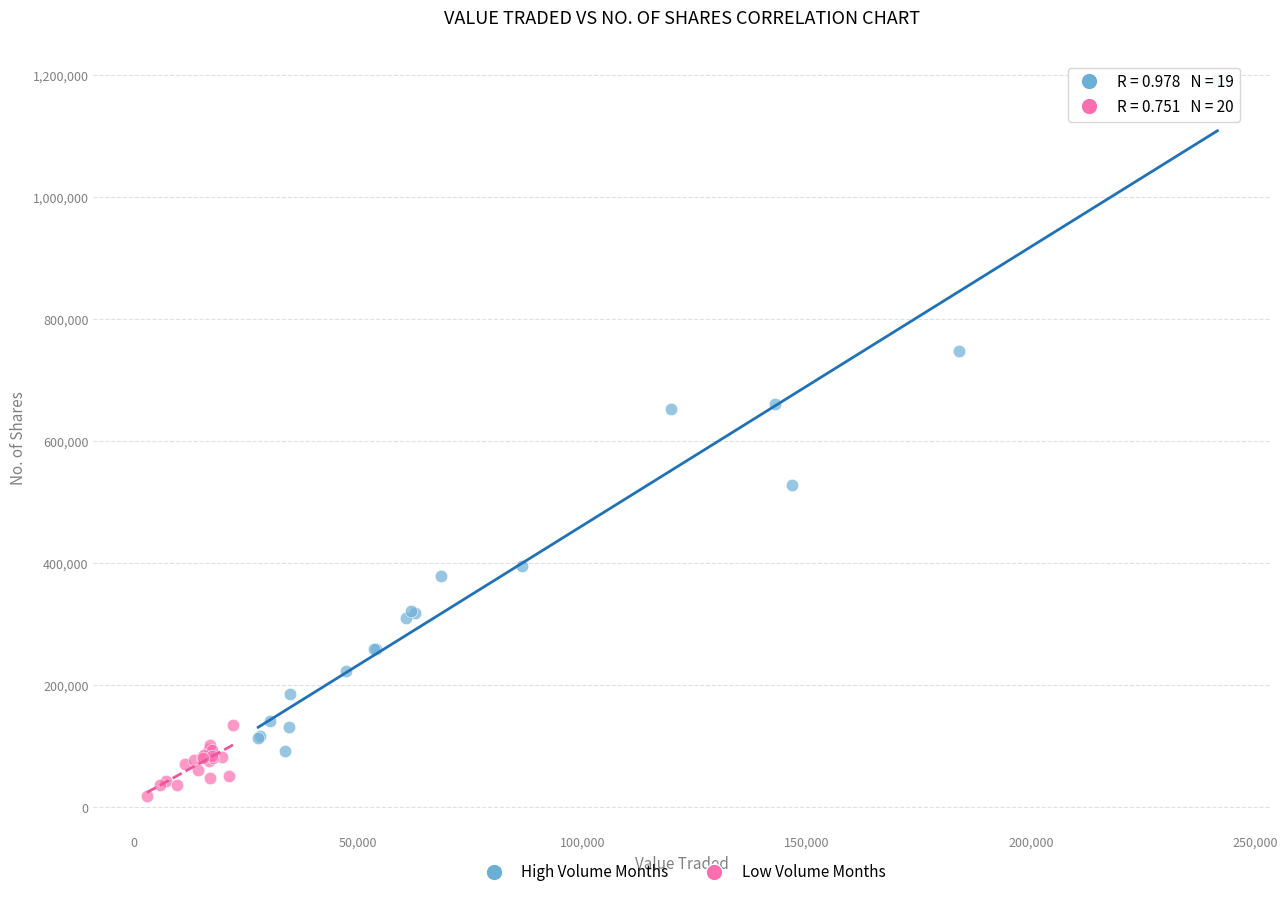

Which series contains the lowest Y value?

Low Volume Months